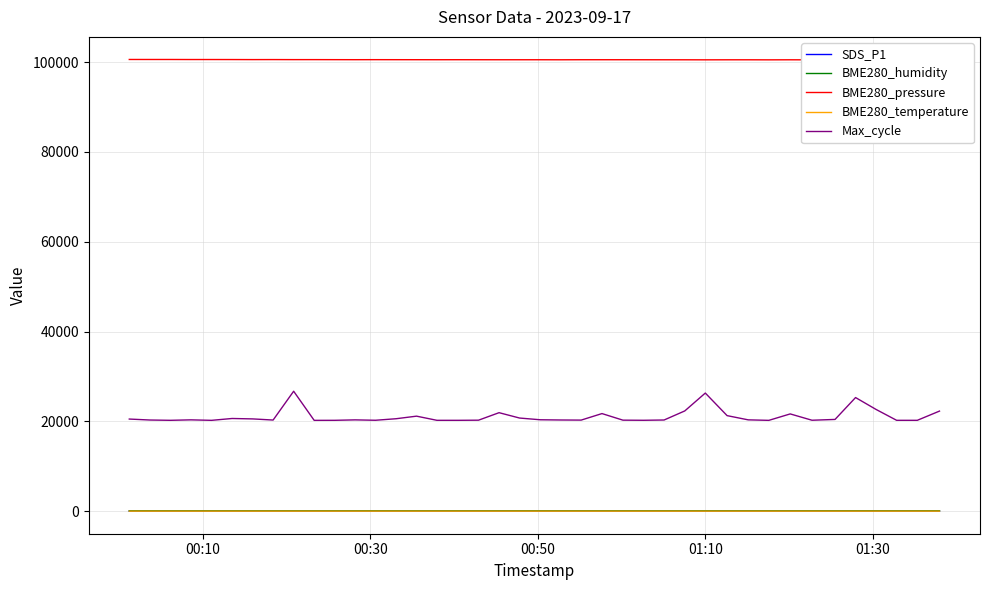

True or false: BME280_humidity and Max_cycle intersect in this chart.

False